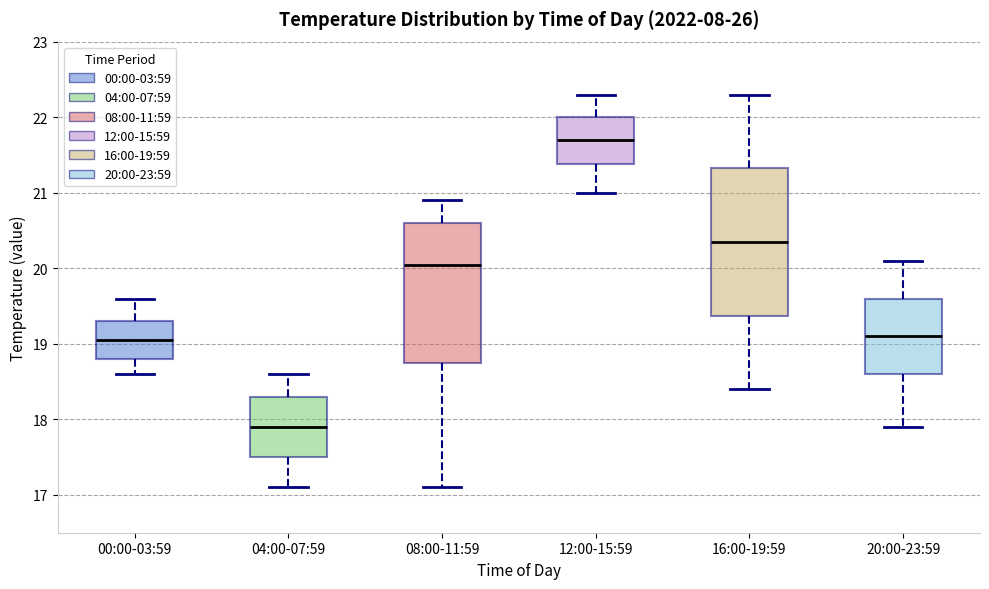

Which box's median line is the highest?

12:00-15:59